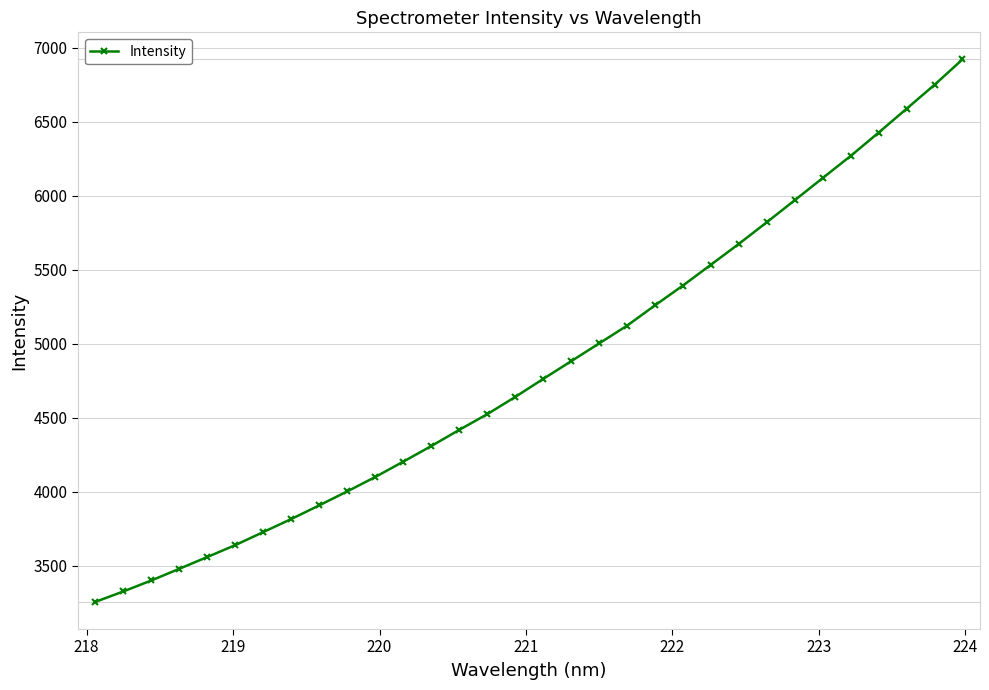

True or false: there are more than 2 points higher than both neighbors.

False